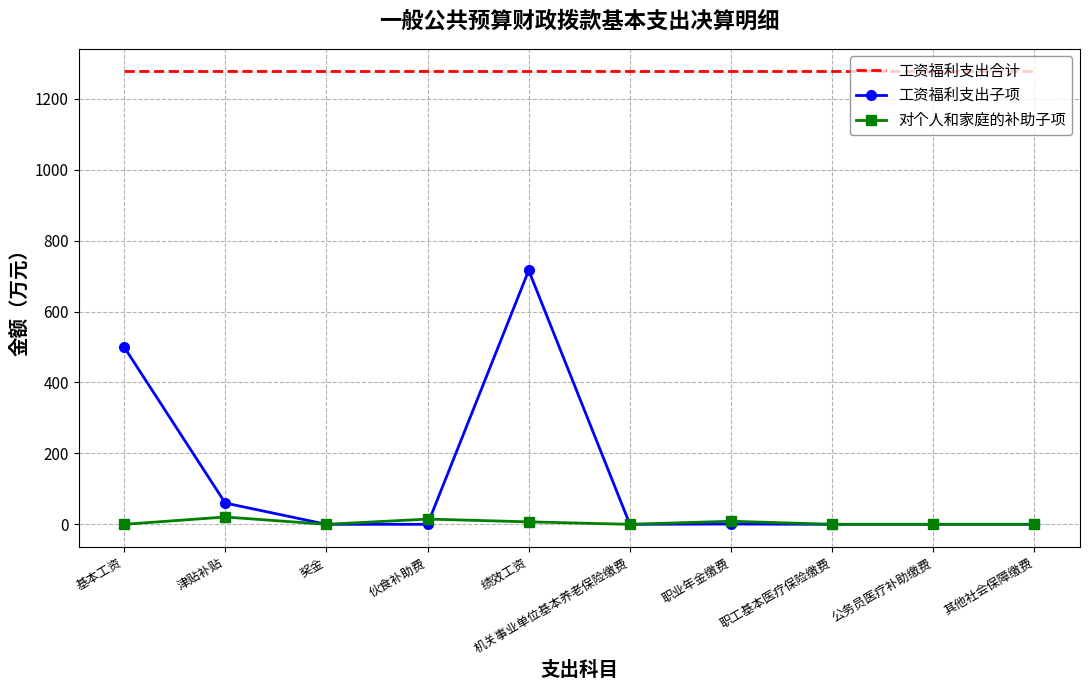

The value of 工资福利支出合计 at 机关事业单位基本养老保险缴费 is 1276.8. True or false?

True